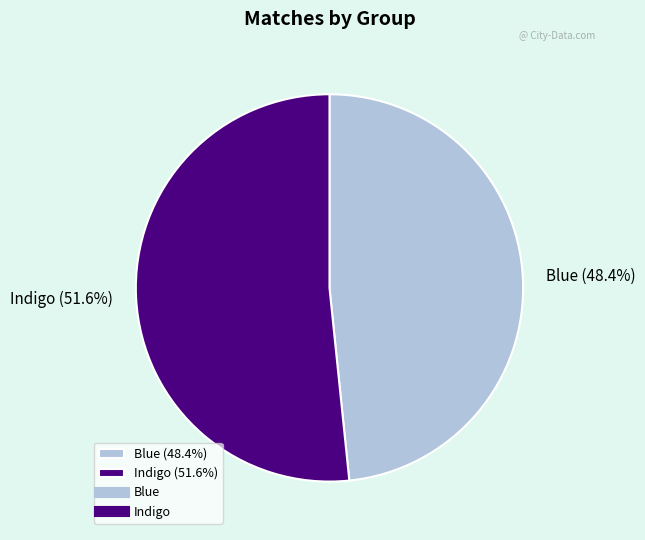

Does Blue account for over 50% of the chart?

No